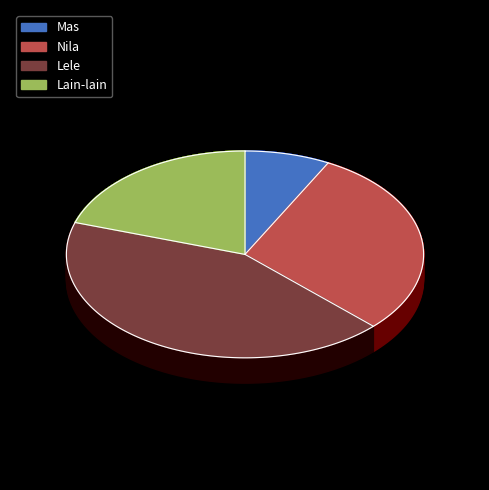

What is the change in value from Mas to Lele?

+72.6